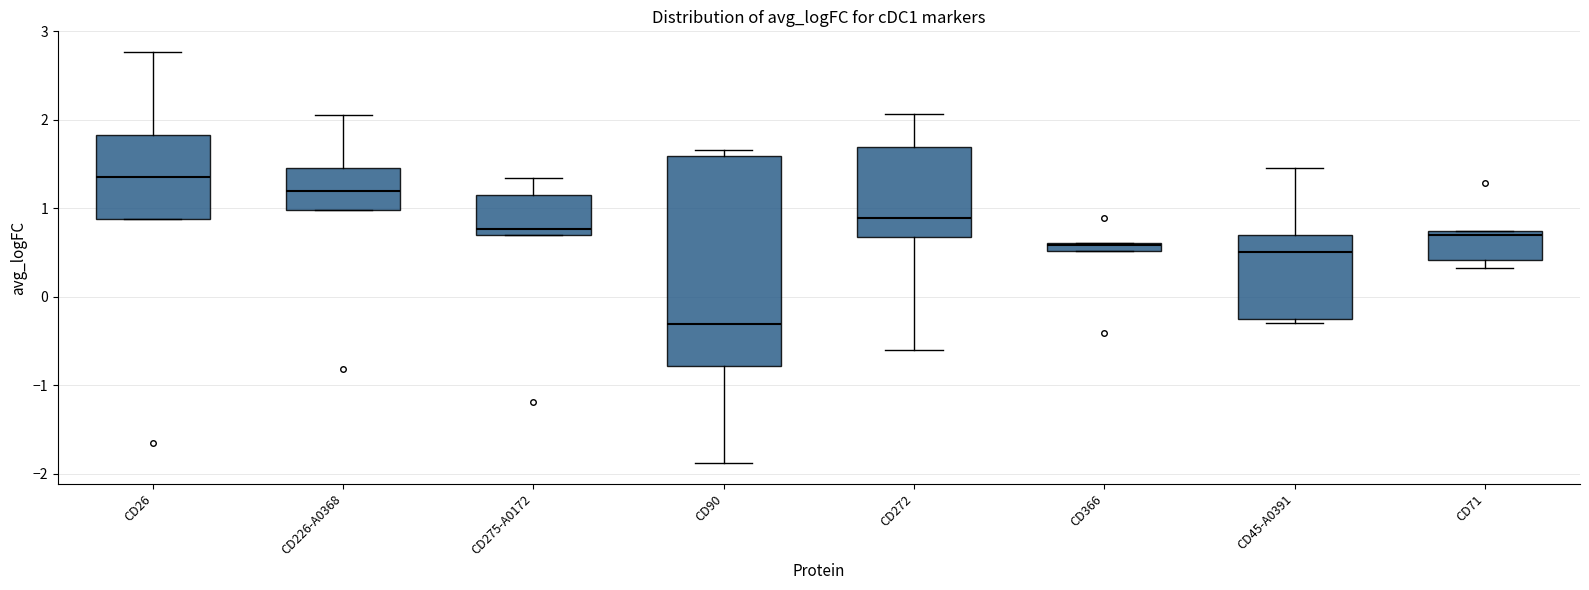

Comparing the boxes themselves (not the whiskers), which one is the tallest?

CD90